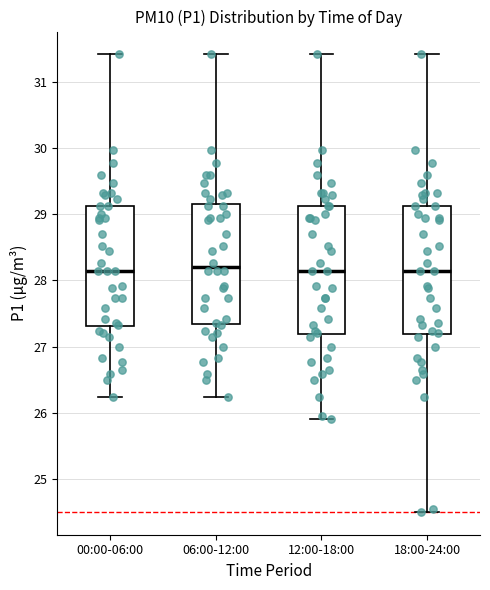

Where is the upper edge of the box for 18:00-24:00 on the y-axis? The values are not printed on the chart, so give them approximately, as read against the axis.

29.1